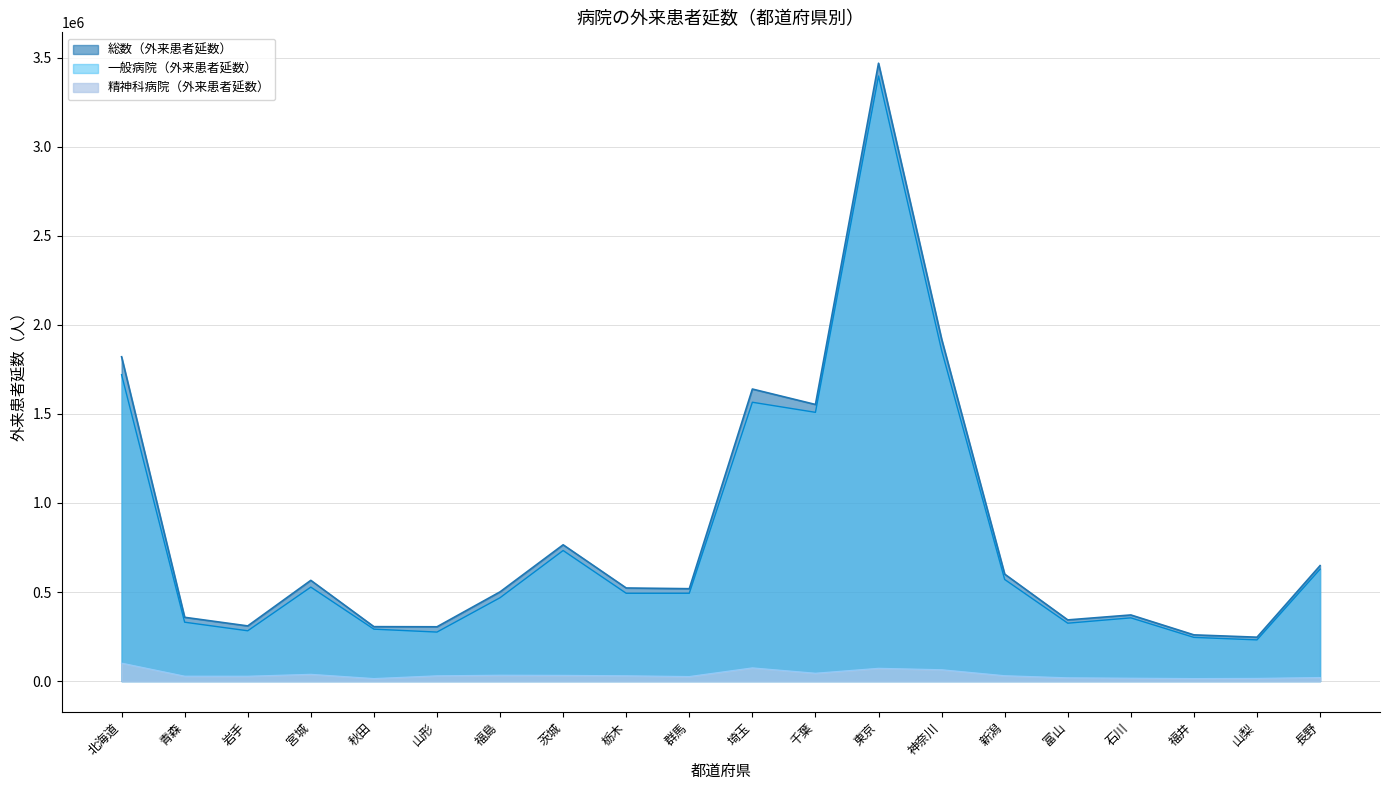

What is the label of the 13th point from the right?

茨城